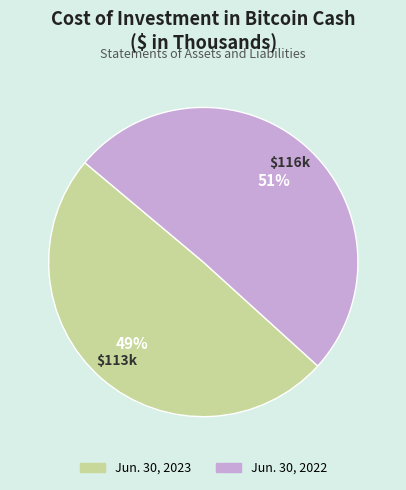

Does Jun. 30, 2023 represent more than half of the total?

No